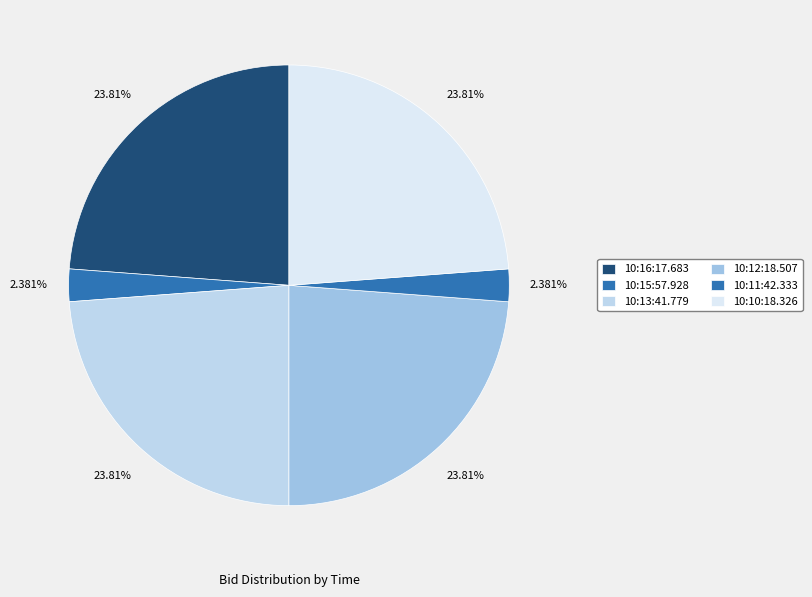

Between 10:10:18.326 and 10:12:18.507, which is larger?

10:10:18.326